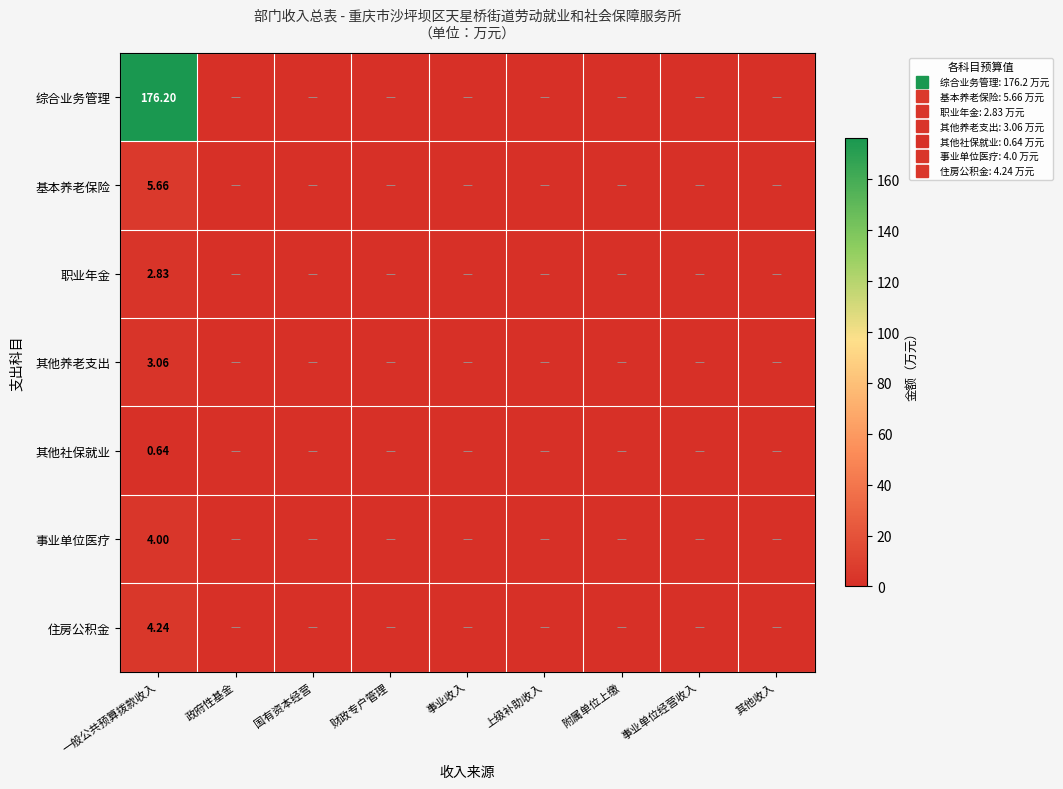

Rank the categories by 综合业务管理 value from highest to lowest.

一般公共预算拨款收入, 政府性基金, 国有资本经营, 财政专户管理, 事业收入, 上级补助收入, 附属单位上缴, 事业单位经营收入, 其他收入